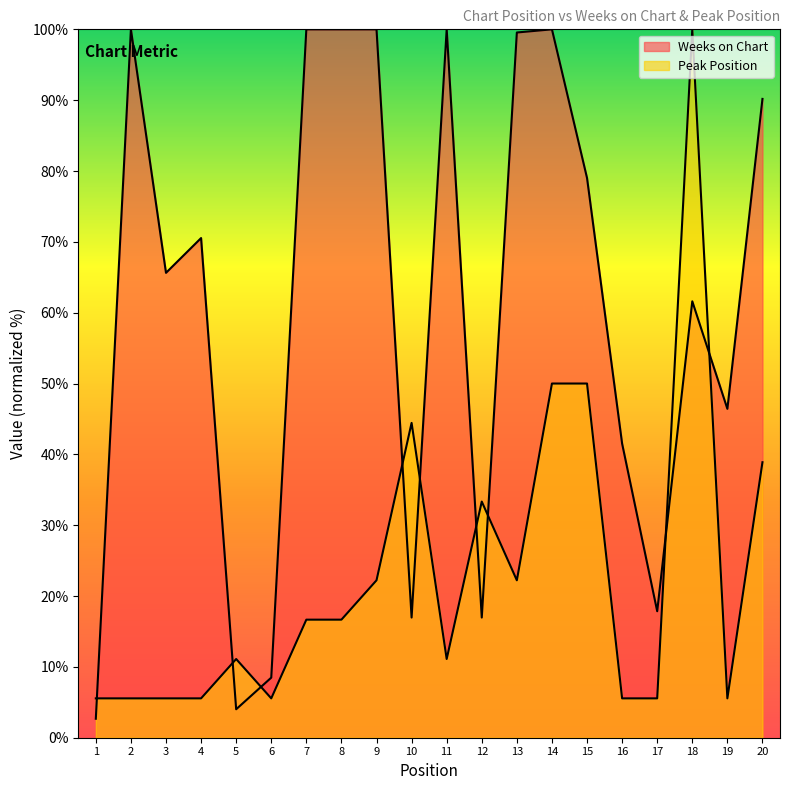

Which series has the largest range (max minus min)?

Weeks on Chart